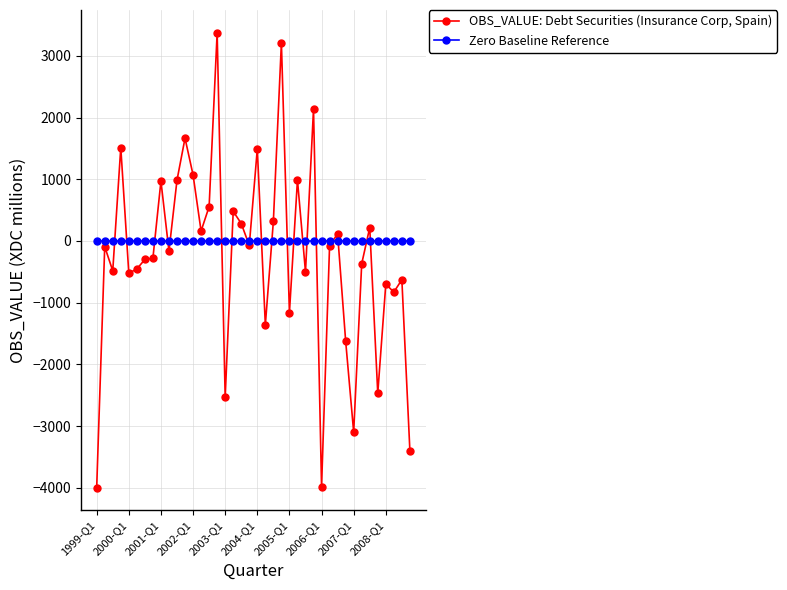

Which series has the largest range (max minus min)?

OBS_VALUE: Debt Securities (Insurance Corp, Spain)